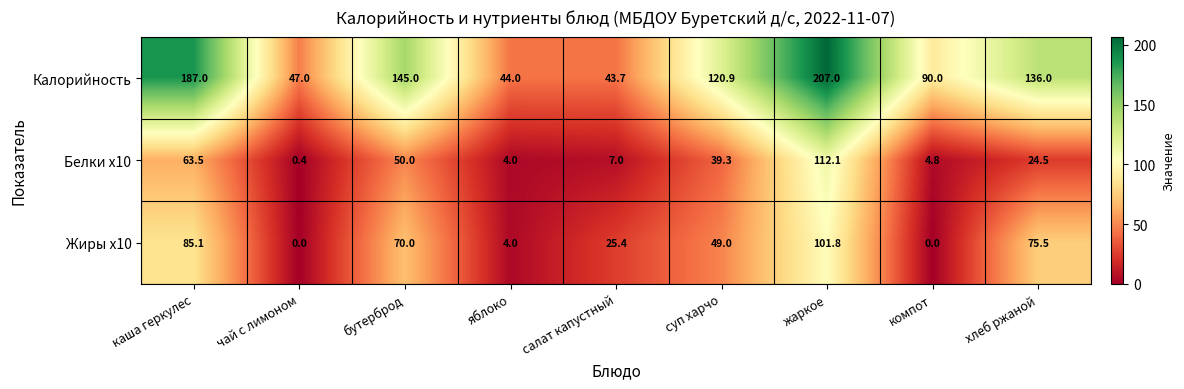

What is the maximum value shown in the chart?

207.0